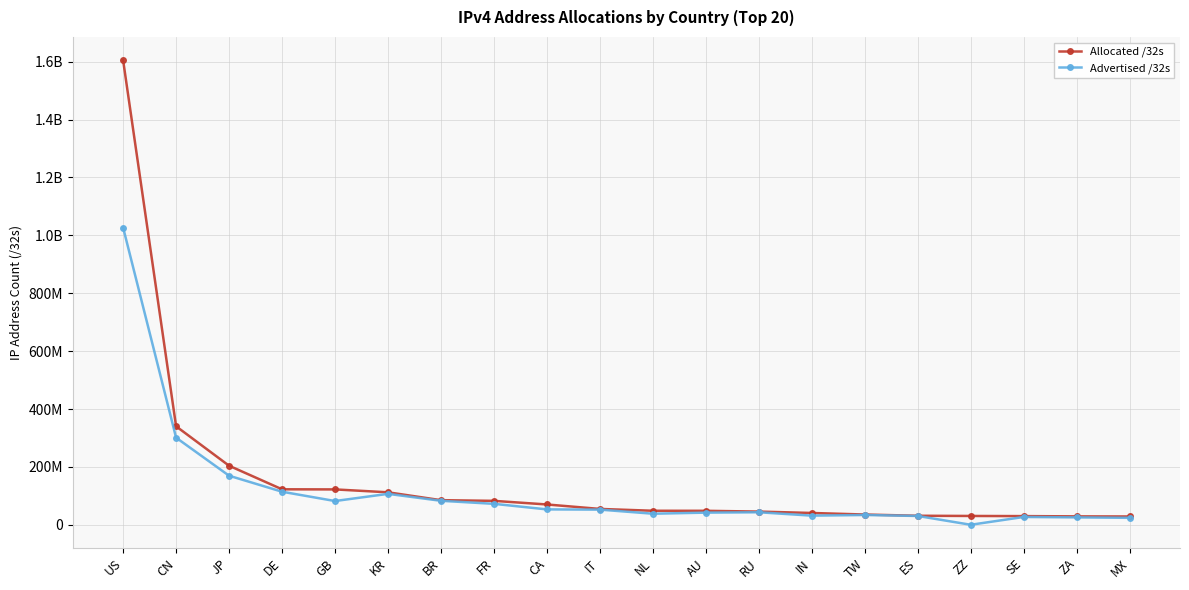

At how many categories does at least one series exceed 921938900?

1